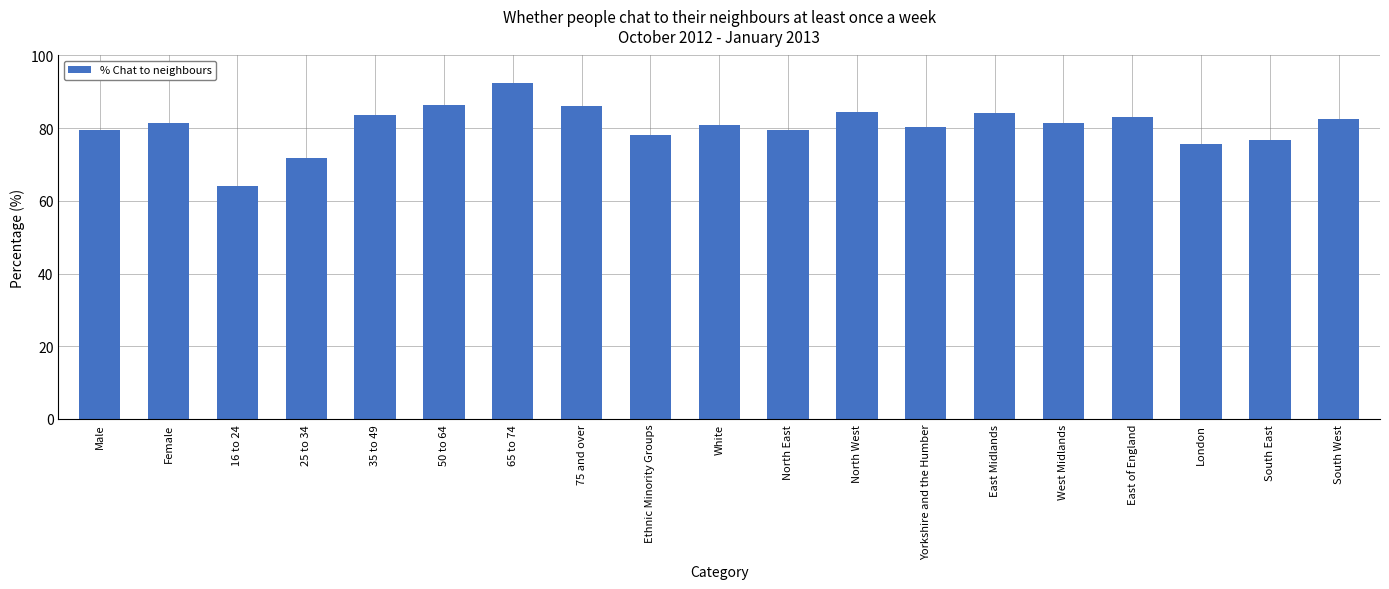

Which has a higher value, Ethnic Minority Groups or North East?

North East